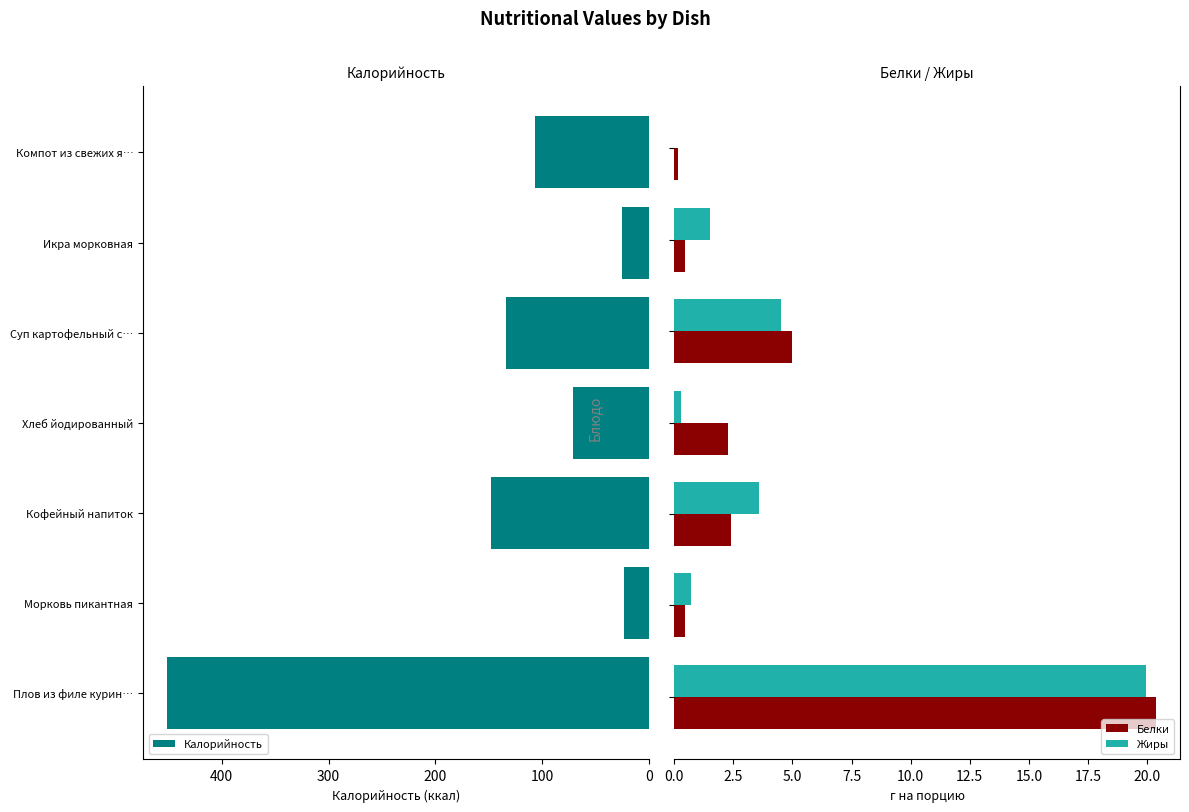

Reading right to left, extract all data points from this chart.

Калорийность: 106.5	25.6	133.6	71.4	148.0	23.4	451.1
Белки: 0.1	0.4	5.0	2.3	2.4	0.5	20.4
Жиры: 0.0	1.5	4.5	0.3	3.6	0.7	19.9